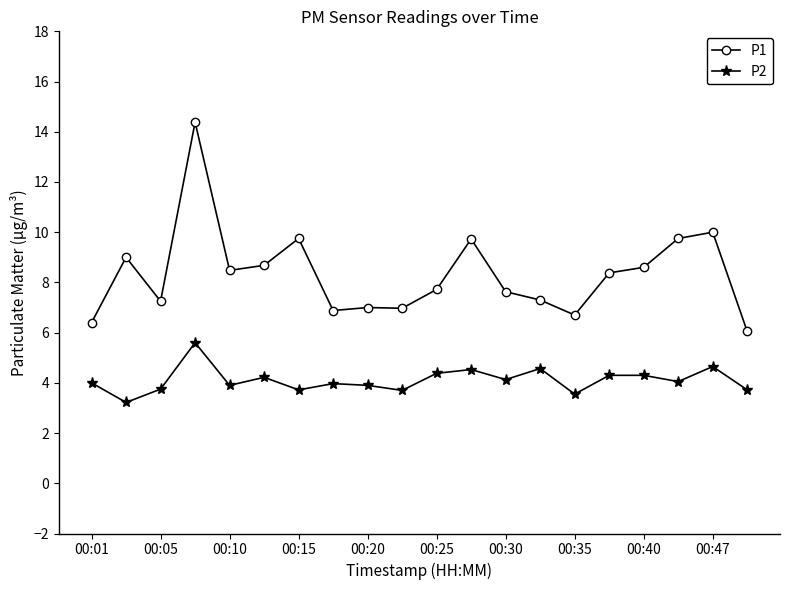

What is the highest value of the P1 series?

14.4